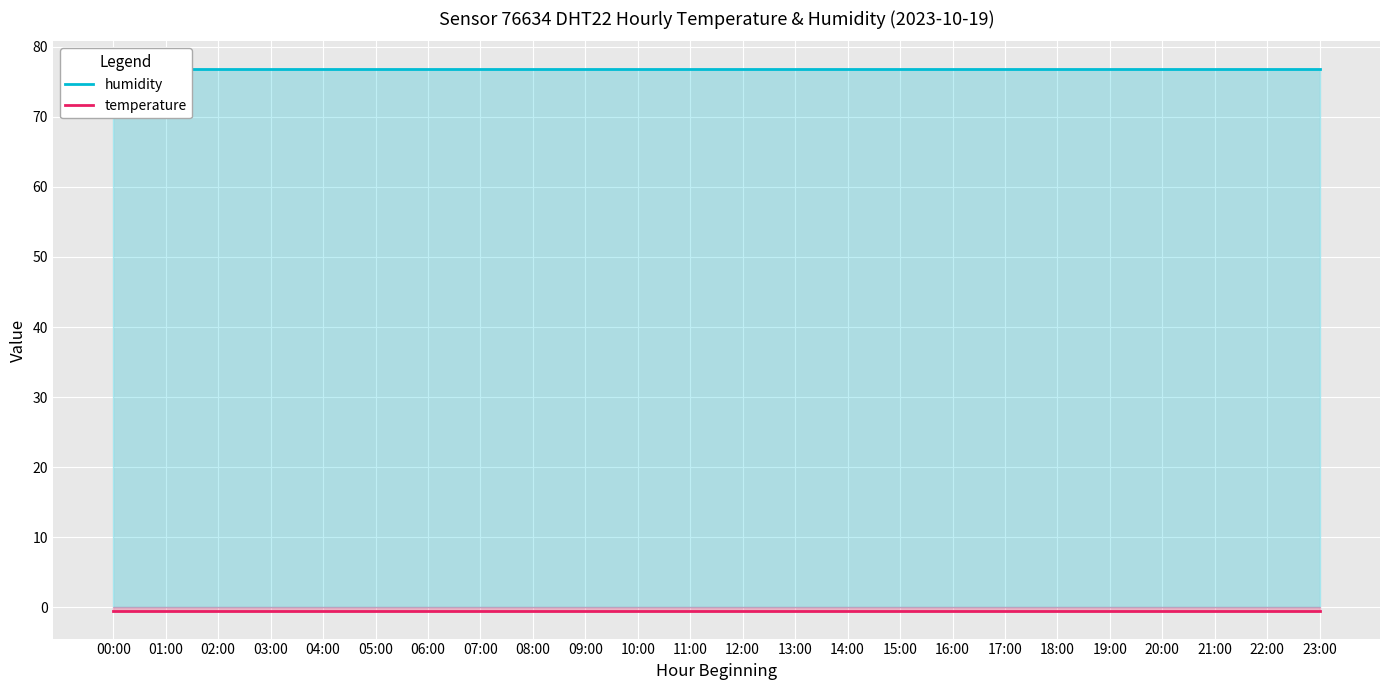

True or false: humidity and temperature intersect in this chart.

False